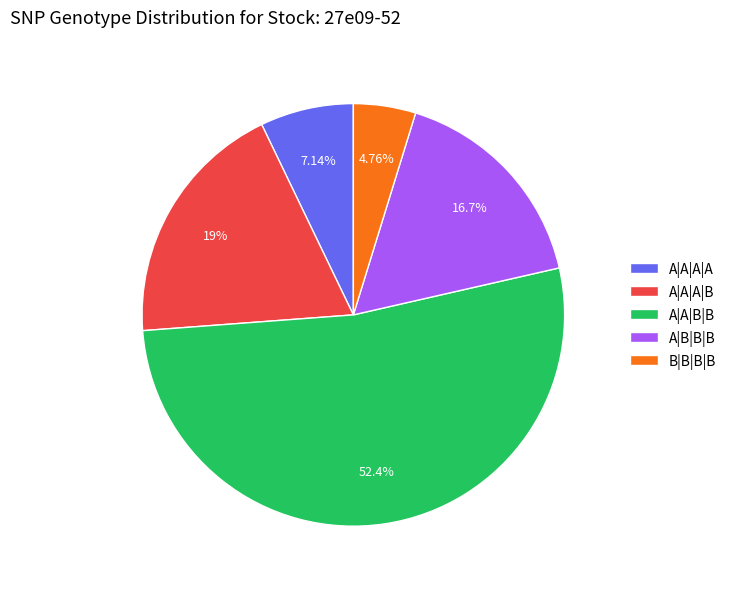

What portion of the pie excludes A|B|B|B?

83.3%